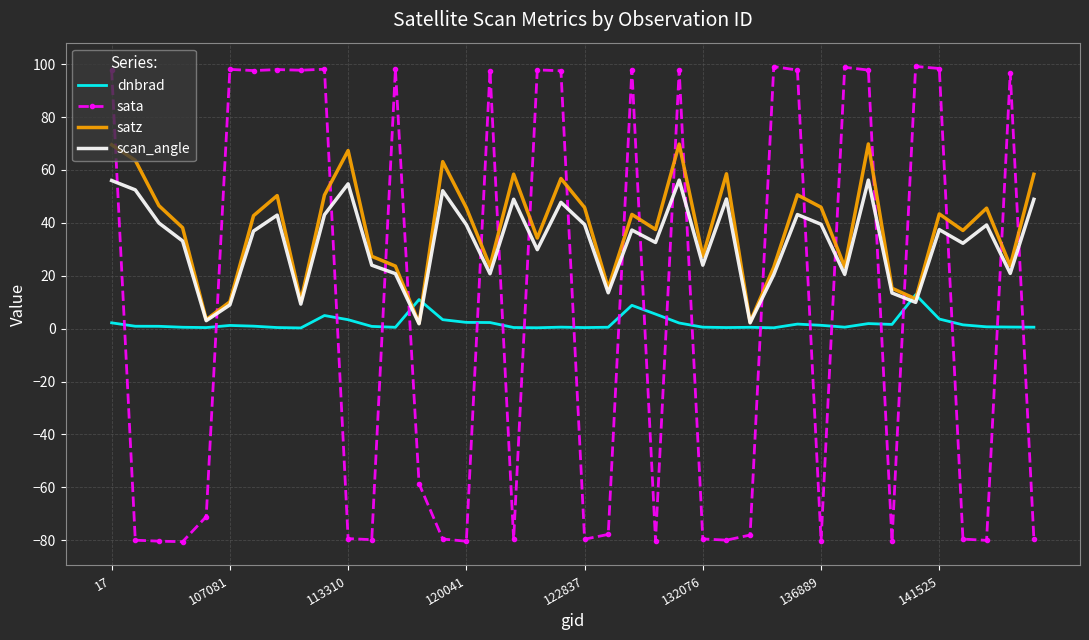

How many intersections are there between sata and satz?

21